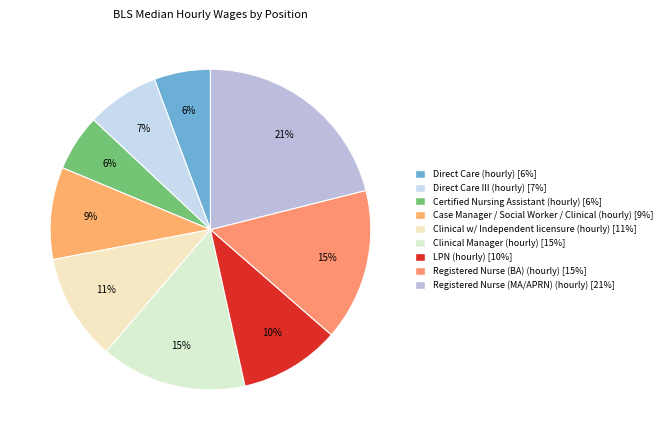

The Certified Nursing Assistant (hourly) slice represents 6% of the pie. True or false?

True